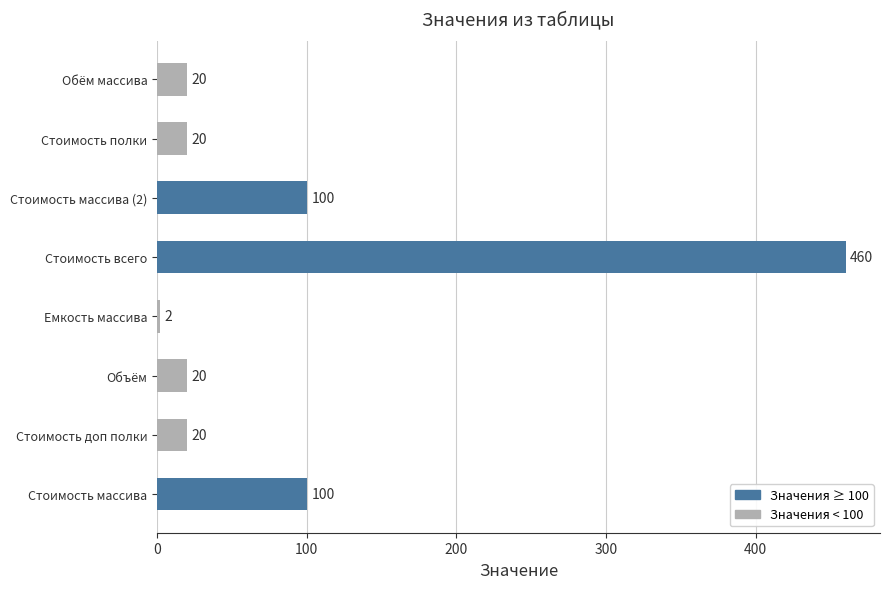

The chart shows a value of 20 at Обём массива. True or false?

True